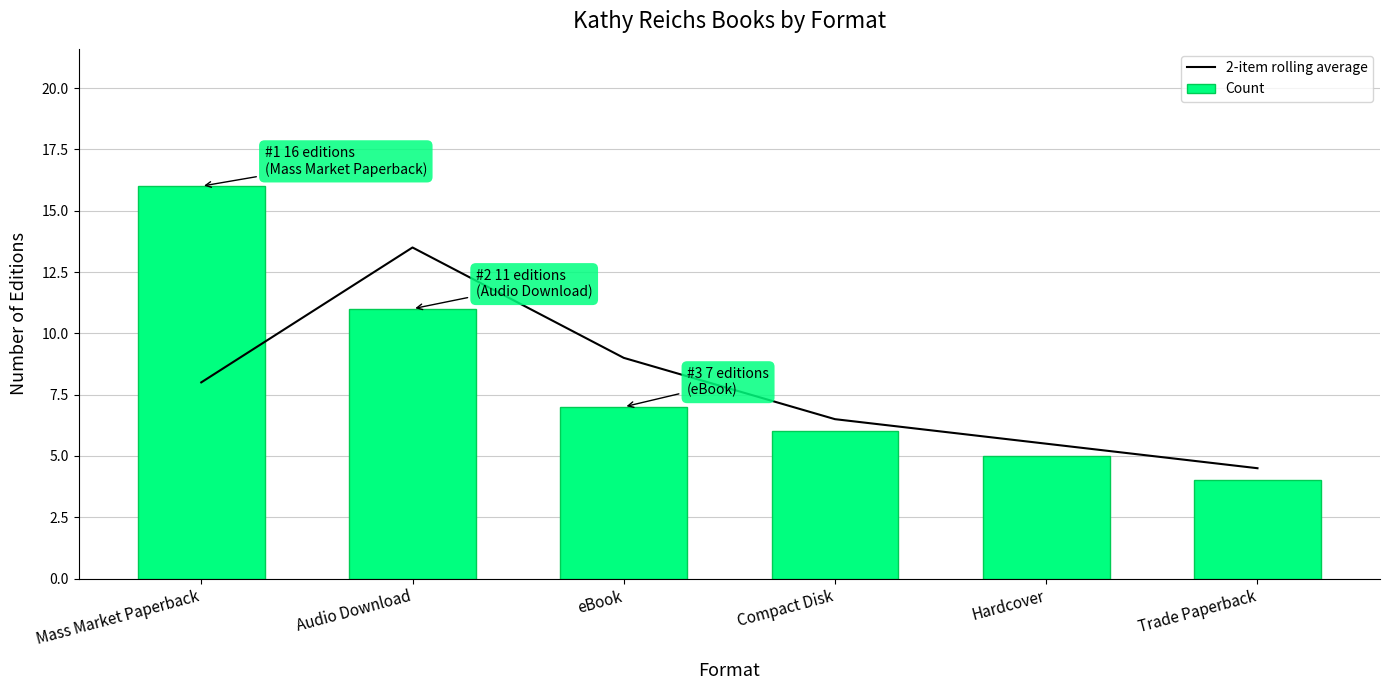

At which label is 2-item rolling average closest to 9?

eBook